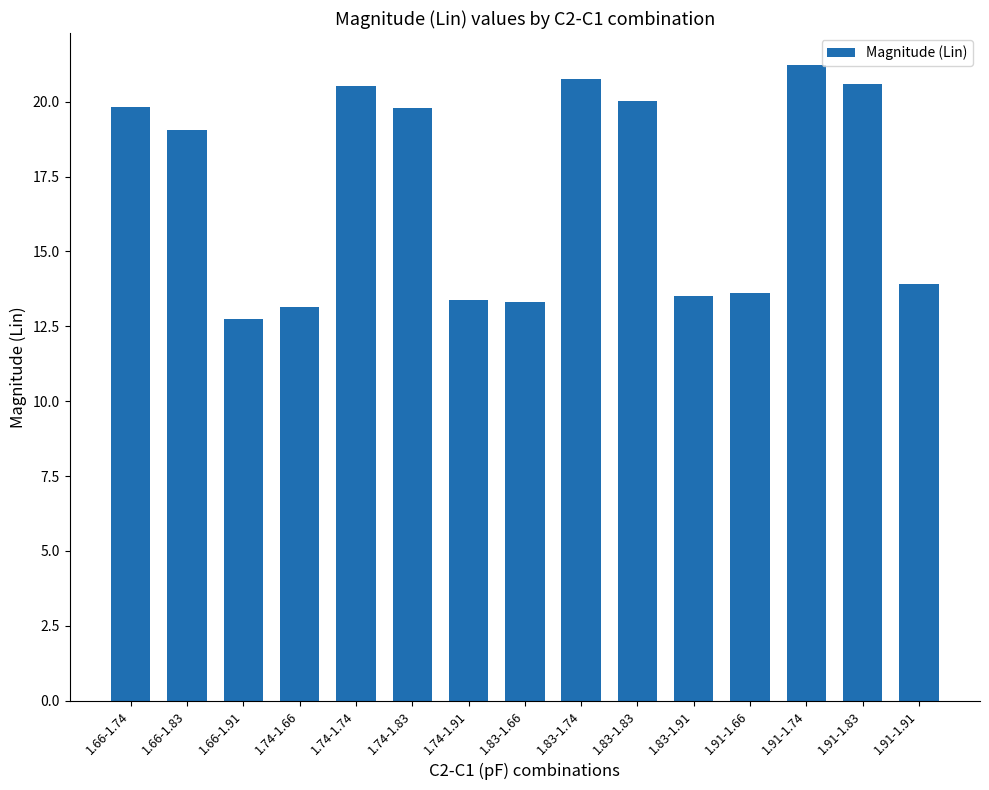

Is it true that the value at 1.91-1.74 is 21.2?

True